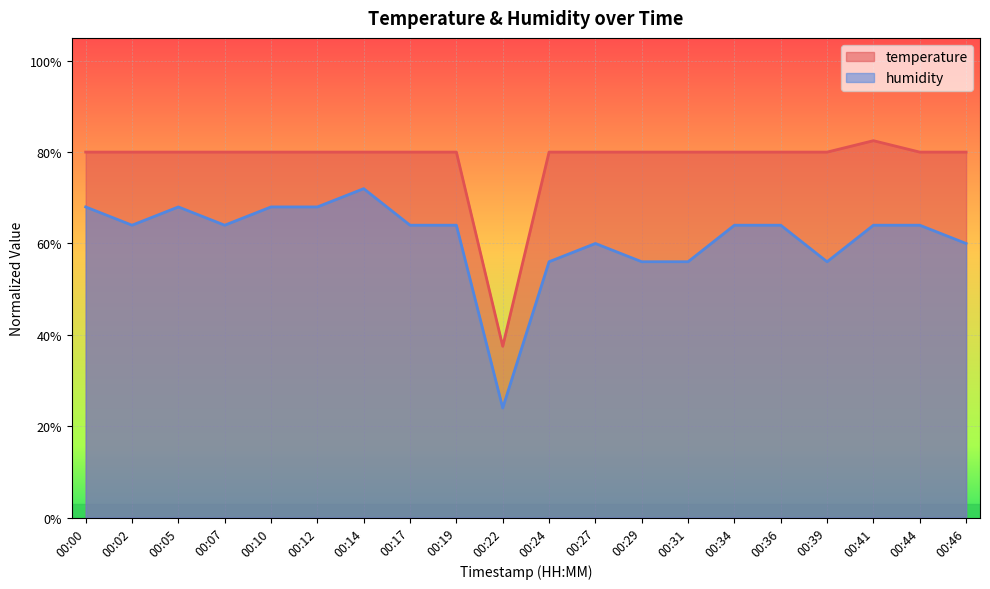

Rank the series by their average value, from highest to lowest.

temperature, humidity